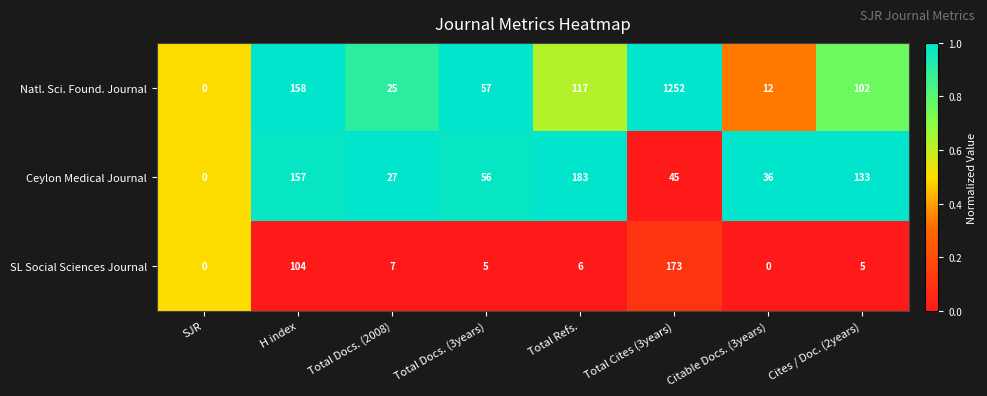

Which category has the highest value across all series?

Total Cites (3years)